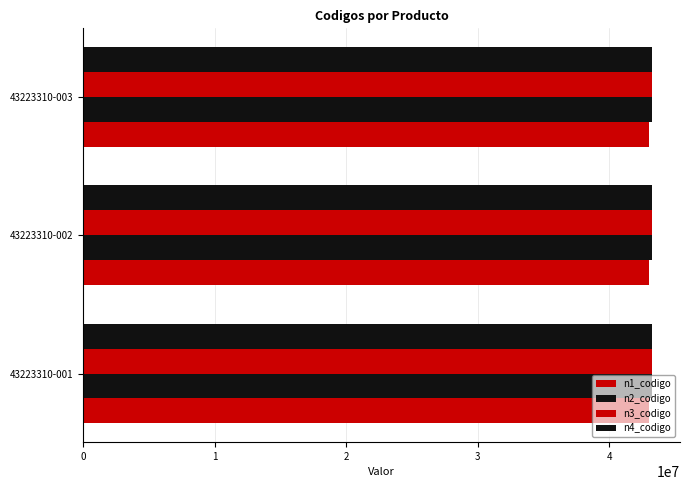

What is the maximum value for n4_codigo?

43223310